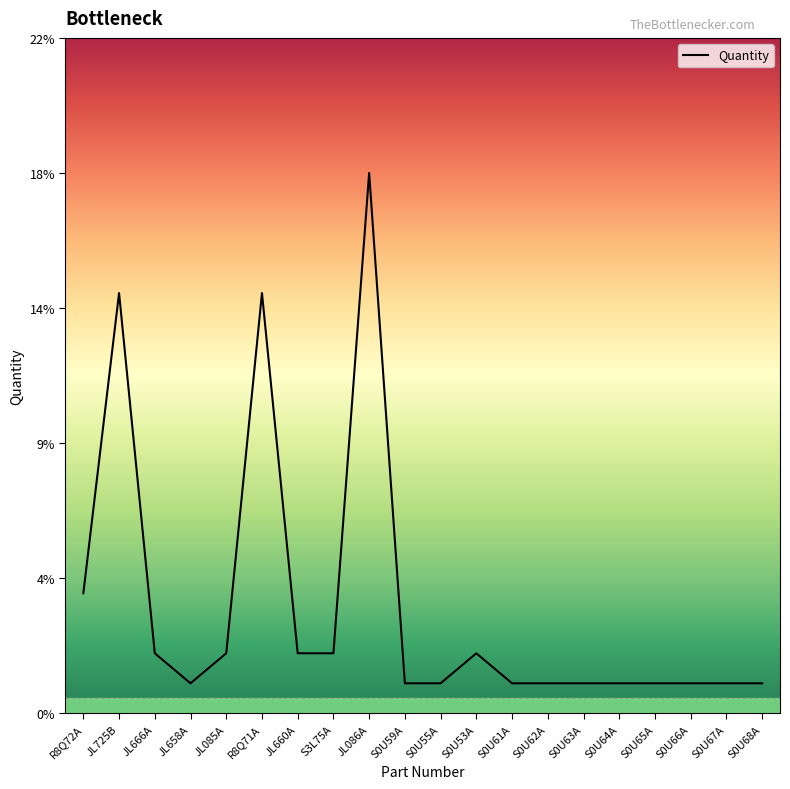

Rank the categories by value from lowest to highest.

JL658A, S0U59A, S0U55A, S0U61A, S0U62A, S0U63A, S0U64A, S0U65A, S0U66A, S0U67A, S0U68A, JL666A, JL085A, JL660A, S3L75A, S0U53A, R8Q72A, JL725B, R8Q71A, JL086A